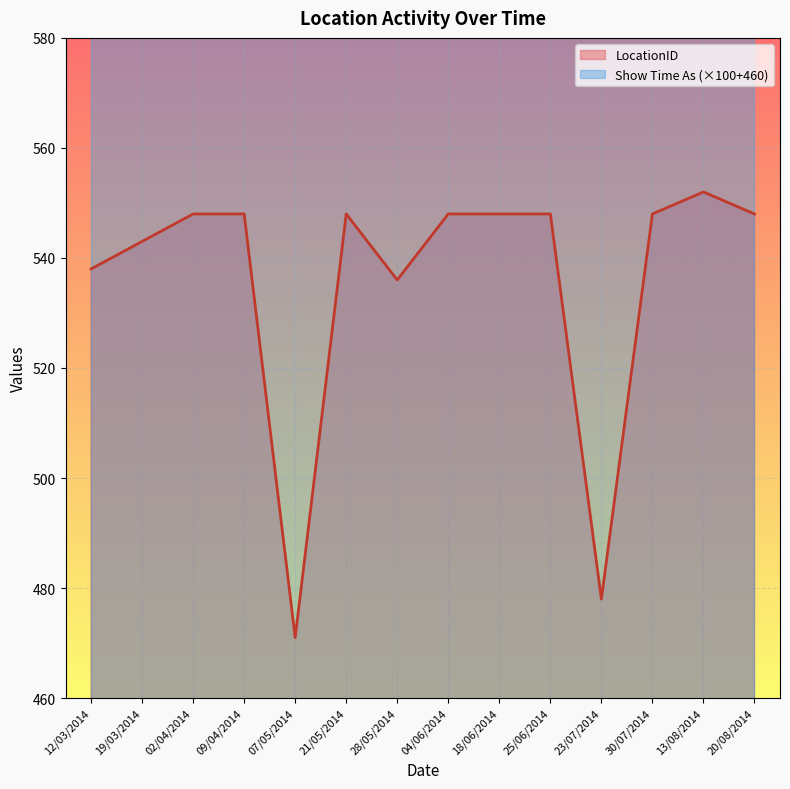

What is the average value?

536